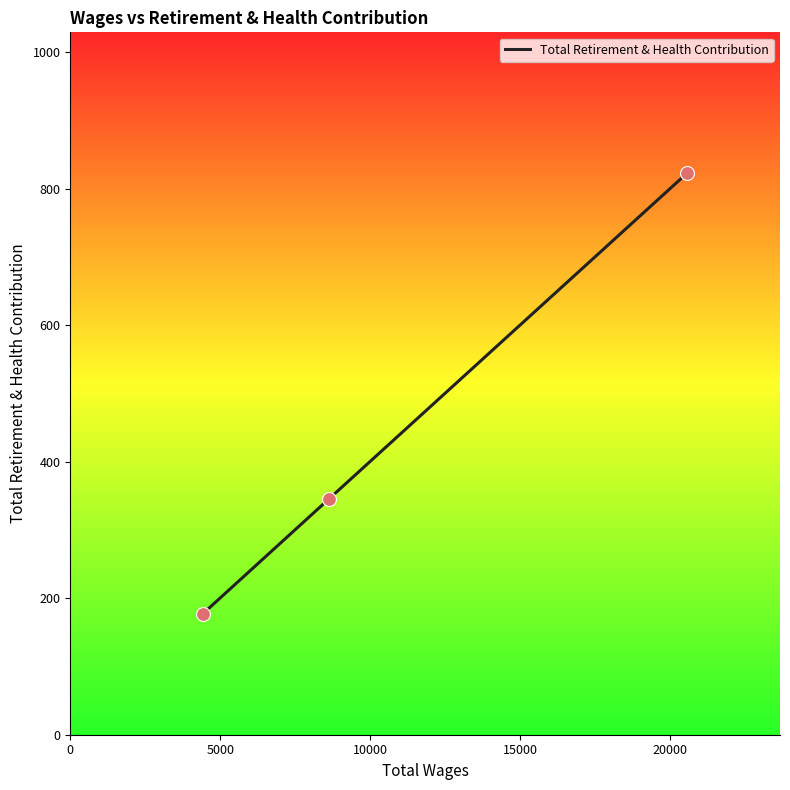

What is the maximum value shown in the chart?

823